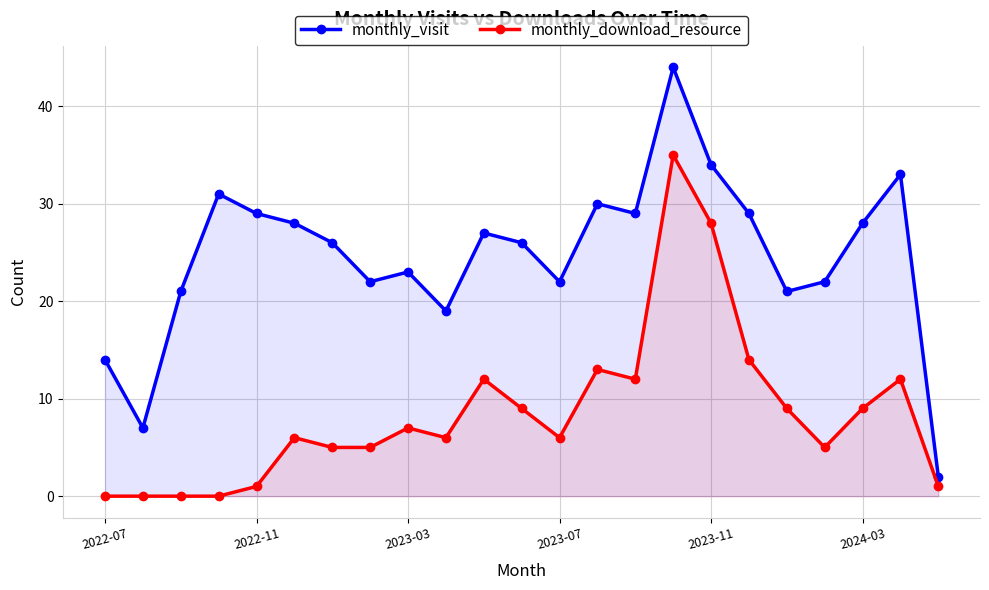

True or false: monthly_visit and monthly_download_resource cross at least once.

False